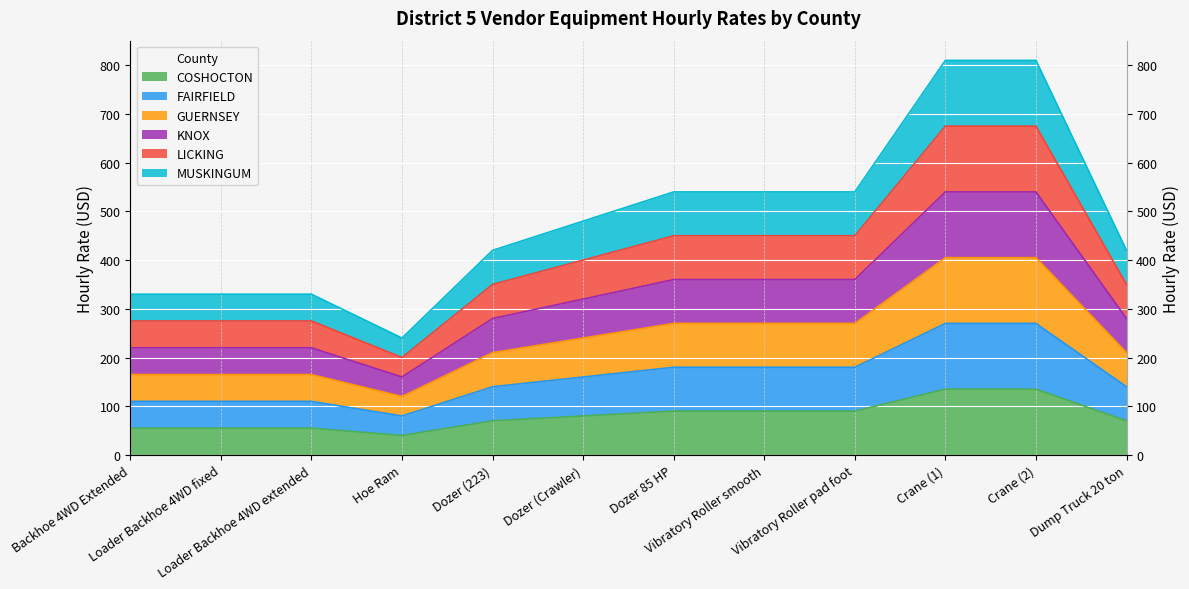

True or false: GUERNSEY and COSHOCTON intersect in this chart.

False